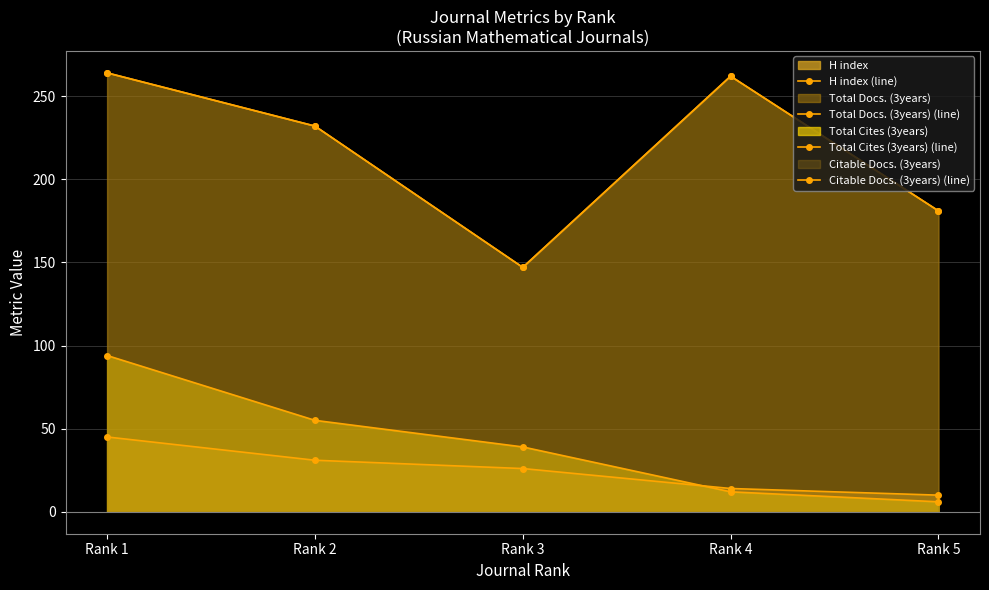

Is the value of Total Cites (3years) (line) at Rank 2 greater than the value of H index (line) at Rank 3?

Yes